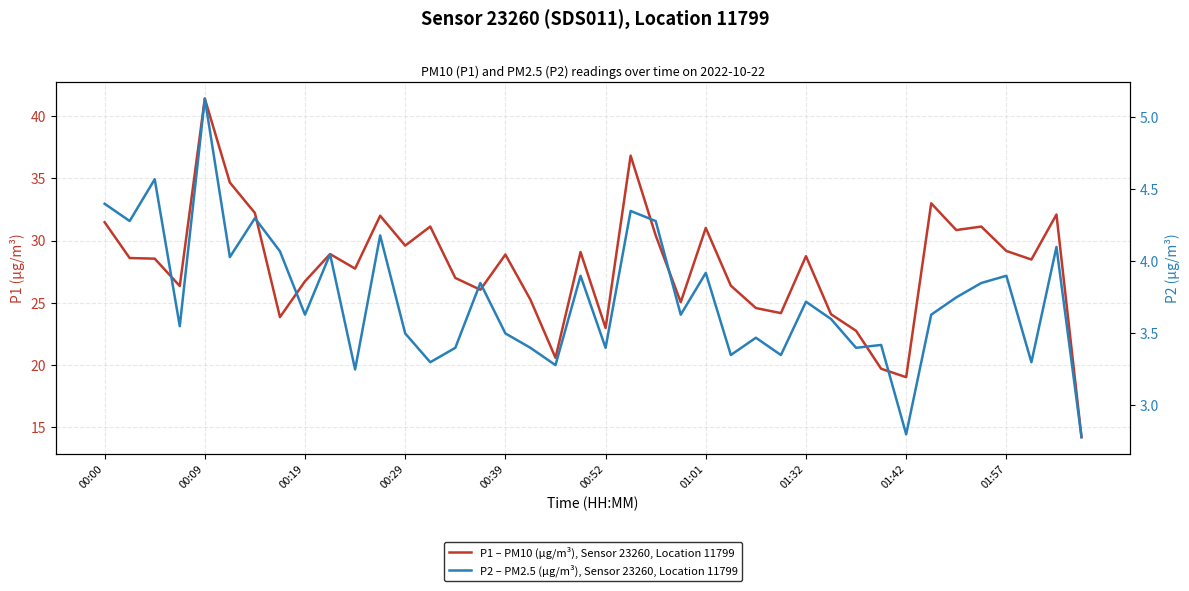

True or false: P2 – PM2.5 (µg/m³), Sensor 23260, Location 11799 has more than 0 points higher than both neighbors.

True